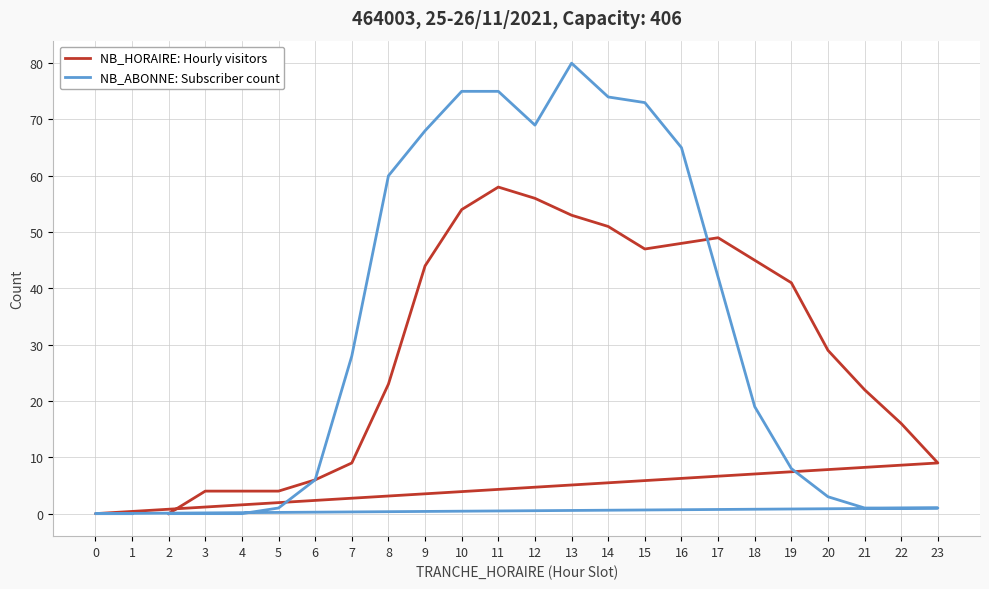

Reading right to left, extract all data points from this chart.

NB_HORAIRE: Hourly visitors: 1=0	0=0	23=9	22=16	21=22	20=29	19=41	18=45	17=49	16=48	15=47	14=51	13=53	12=56	11=58	10=54	9=44	8=23	7=9	6=6	5=4	4=4	3=4	2=0
NB_ABONNE: Subscriber count: 1=0	0=0	23=1	22=1	21=1	20=3	19=8	18=19	17=42	16=65	15=73	14=74	13=80	12=69	11=75	10=75	9=68	8=60	7=28	6=6	5=1	4=0	3=0	2=0